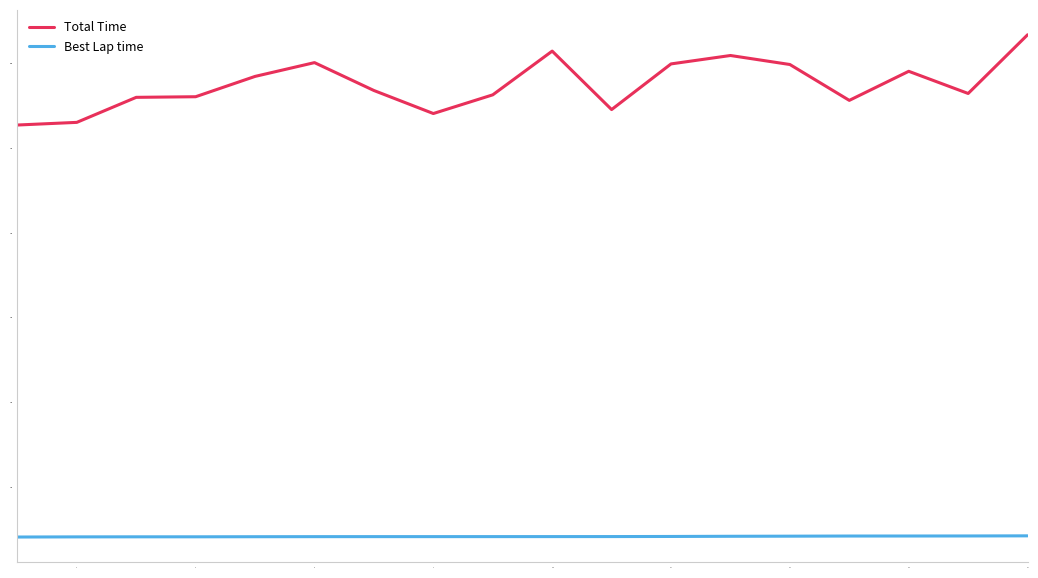

Which series has the widest spread of values?

Total Time